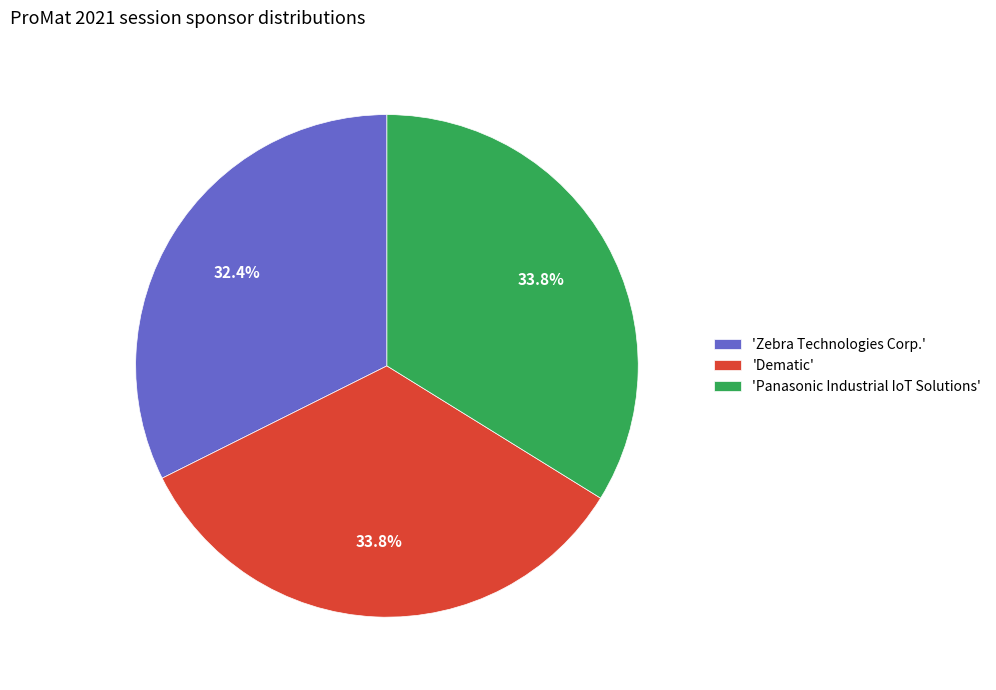

What is the total percentage of 'Dematic' and 'Zebra Technologies Corp.'?

66.2%